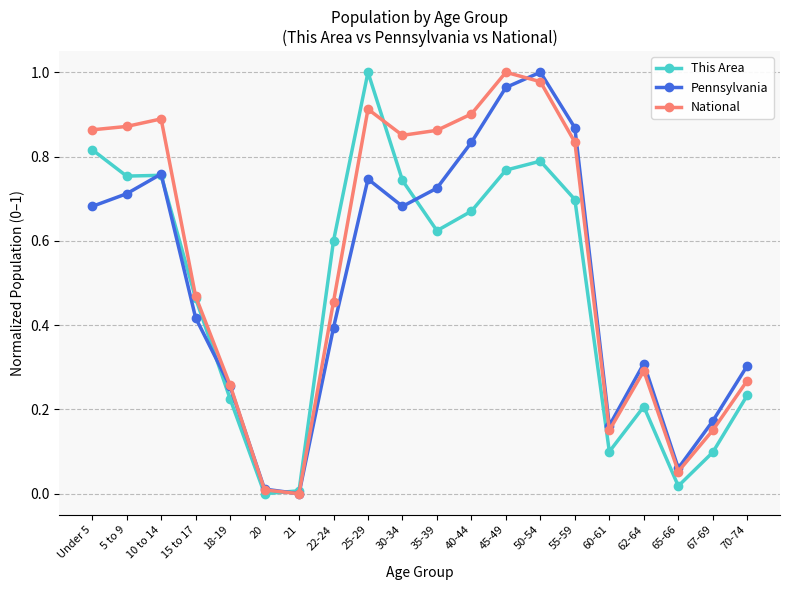

Which series changed the most between 10 to 14 and 30-34?

Pennsylvania